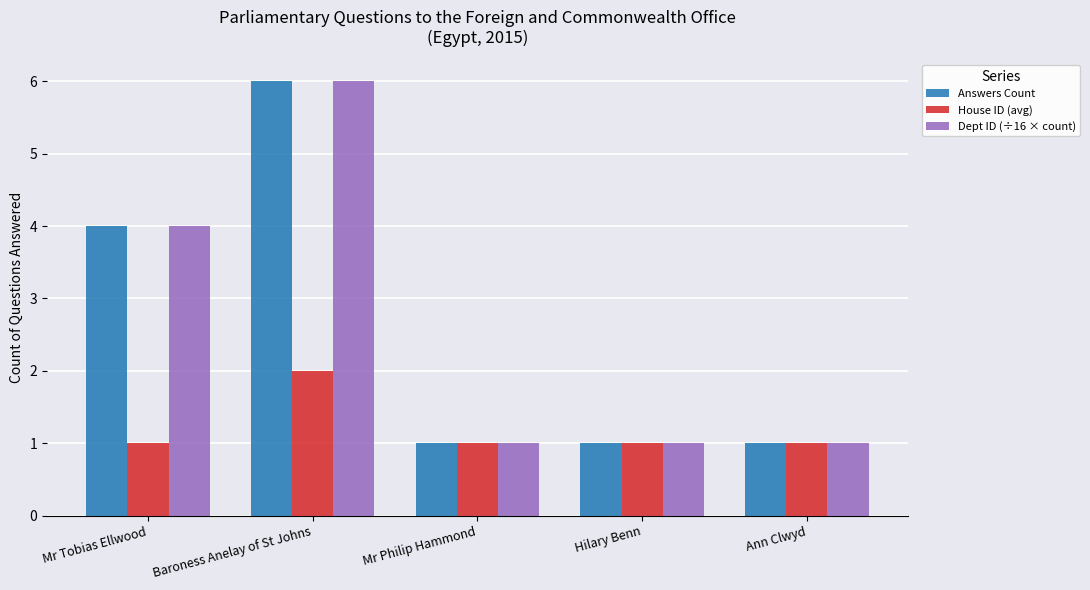

Where is Answers Count nearest to the value 3?

Mr Tobias Ellwood